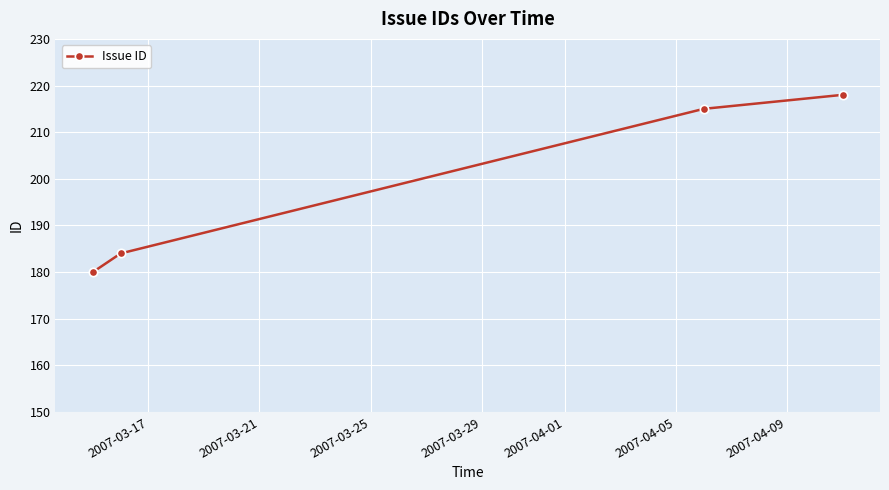

What is the value of the 1st point from the left?

180